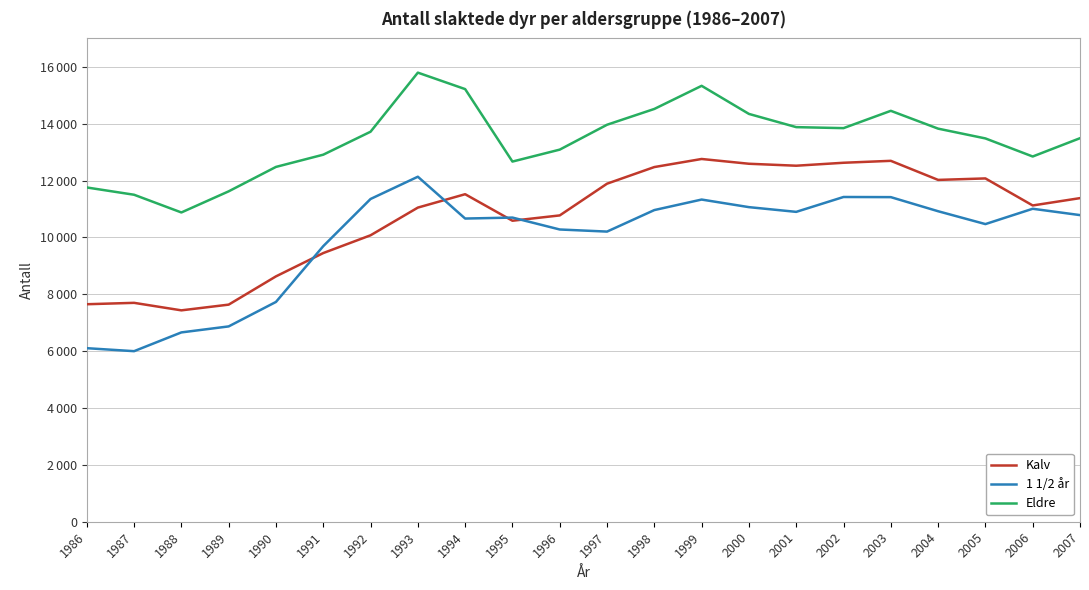

What is the value of the 1 1/2 år point at the 1st from the left?

6104